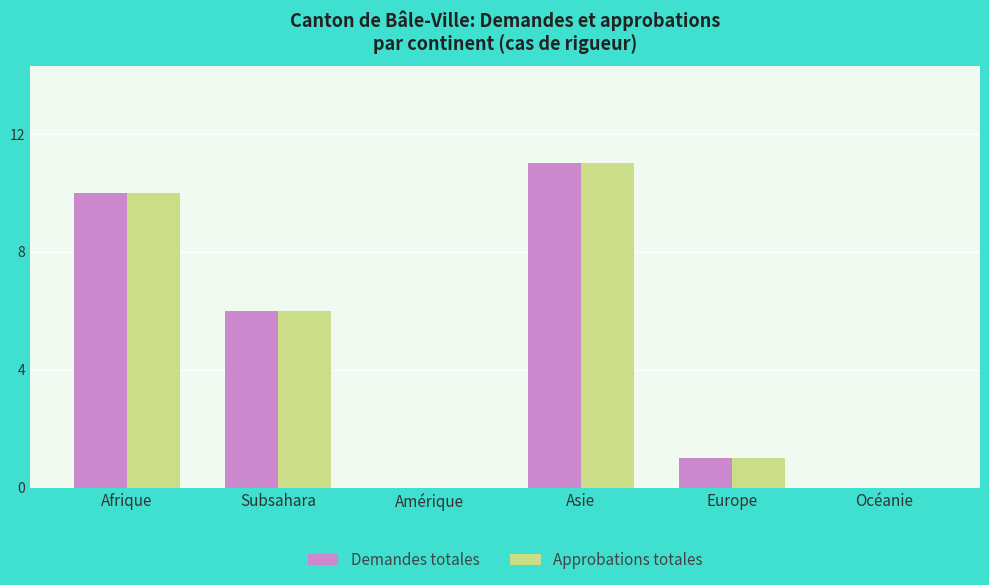

The value of Demandes totales at Europe is 1. True or false?

True